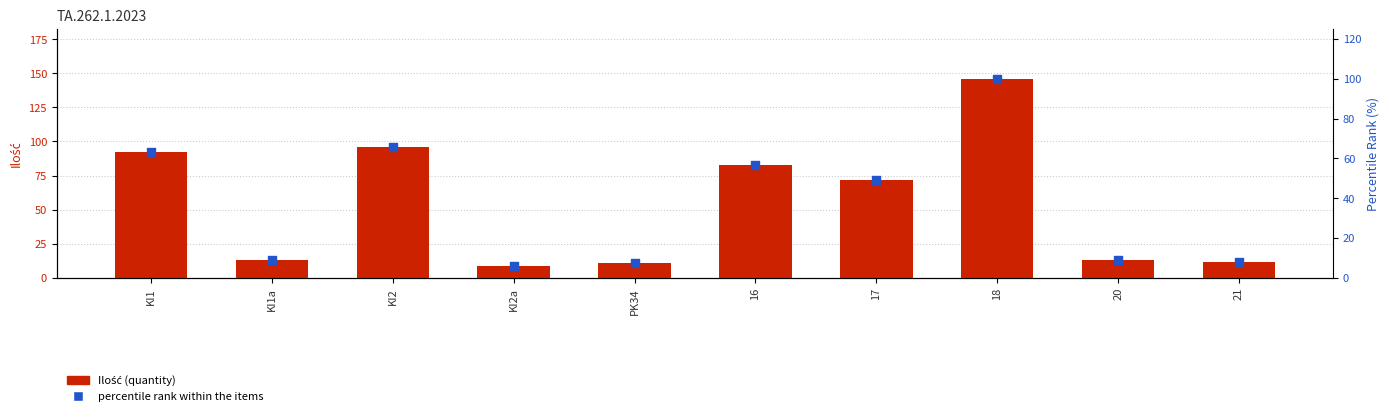

What are all the series names shown in the legend?

Ilość (quantity), percentile rank within the items